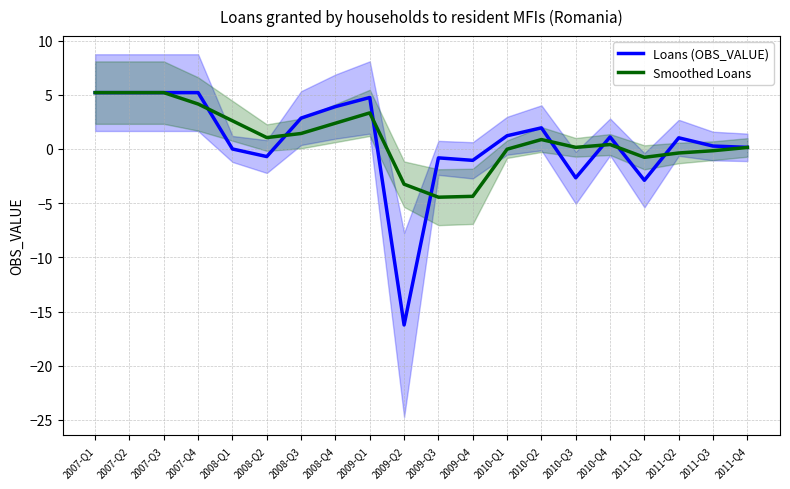

Reading left to right, transcribe all the data shown in this chart.

Loans (OBS_VALUE): 5.2	5.2	5.2	5.2	0.0	-0.7	2.9	3.9	4.8	-16.2	-0.8	-1.1	1.2	1.9	-2.7	1.1	-2.9	1.0	0.3	0.1
Smoothed Loans: 5.2	5.2	5.2	4.2	2.6	1.1	1.4	2.4	3.3	-3.2	-4.5	-4.4	-0.0	0.9	0.1	0.4	-0.8	-0.4	-0.2	0.1